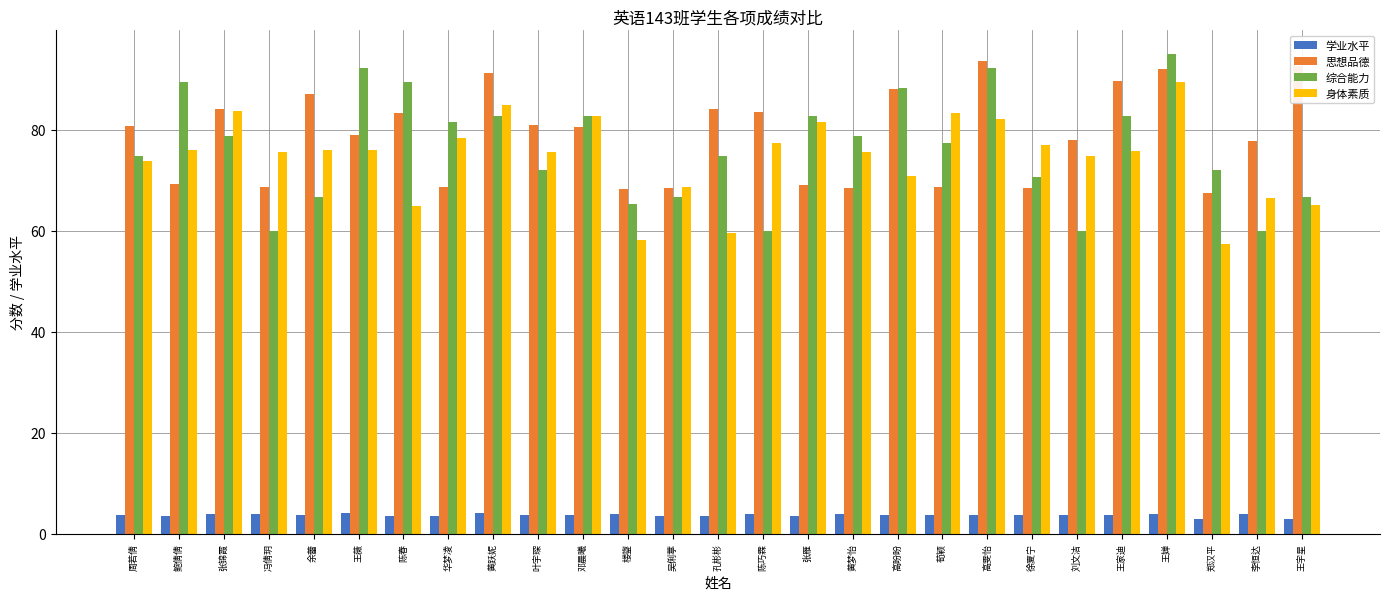

Count the number of categories in the chart.

27